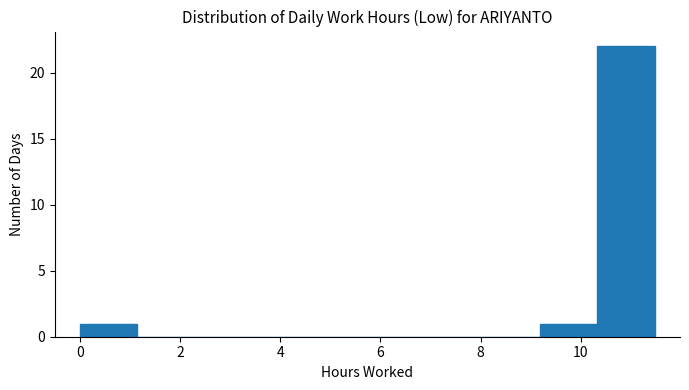

Over which range of the x-axis is the bar tallest?

10.4 to 11.4